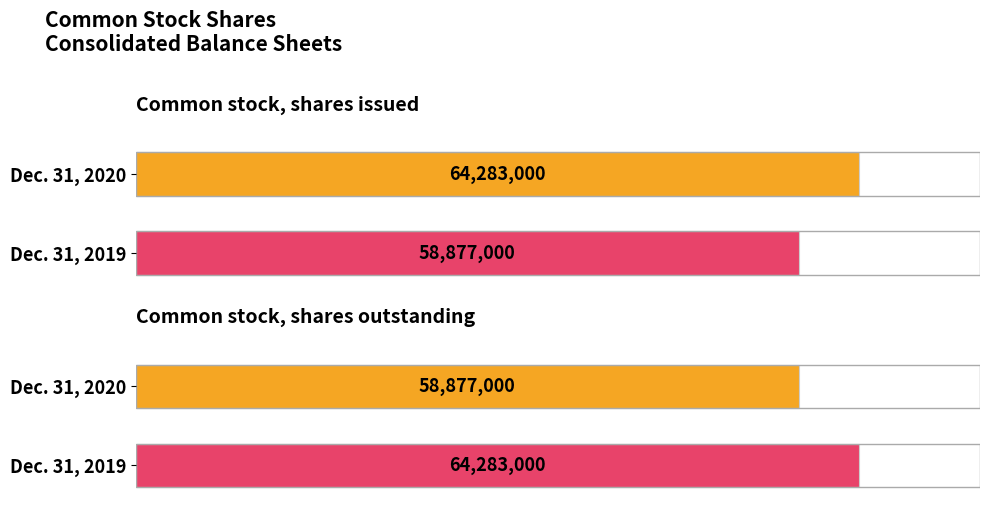

How many groups of bars are there?

2